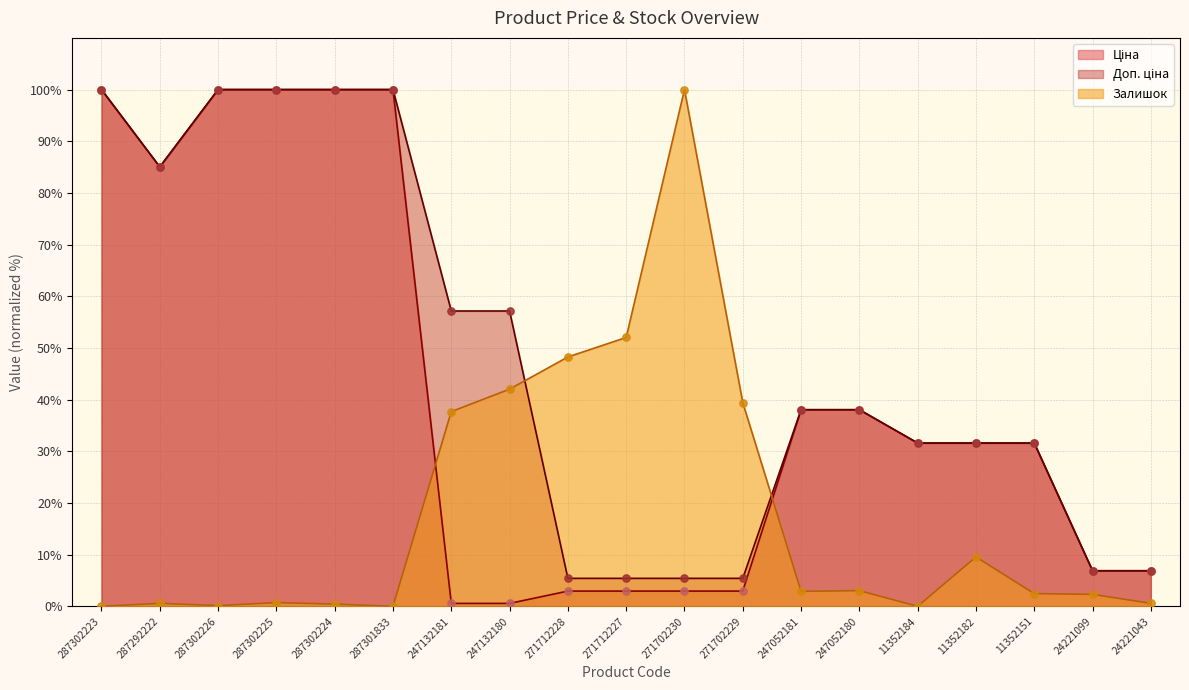

Which series contains the highest Y value?

Ціна